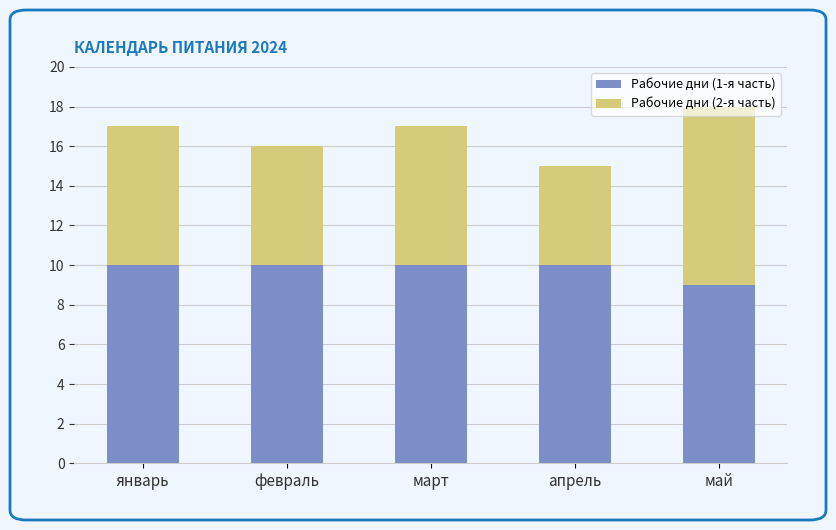

What is the average value of the Рабочие дни (1-я часть) series?

10